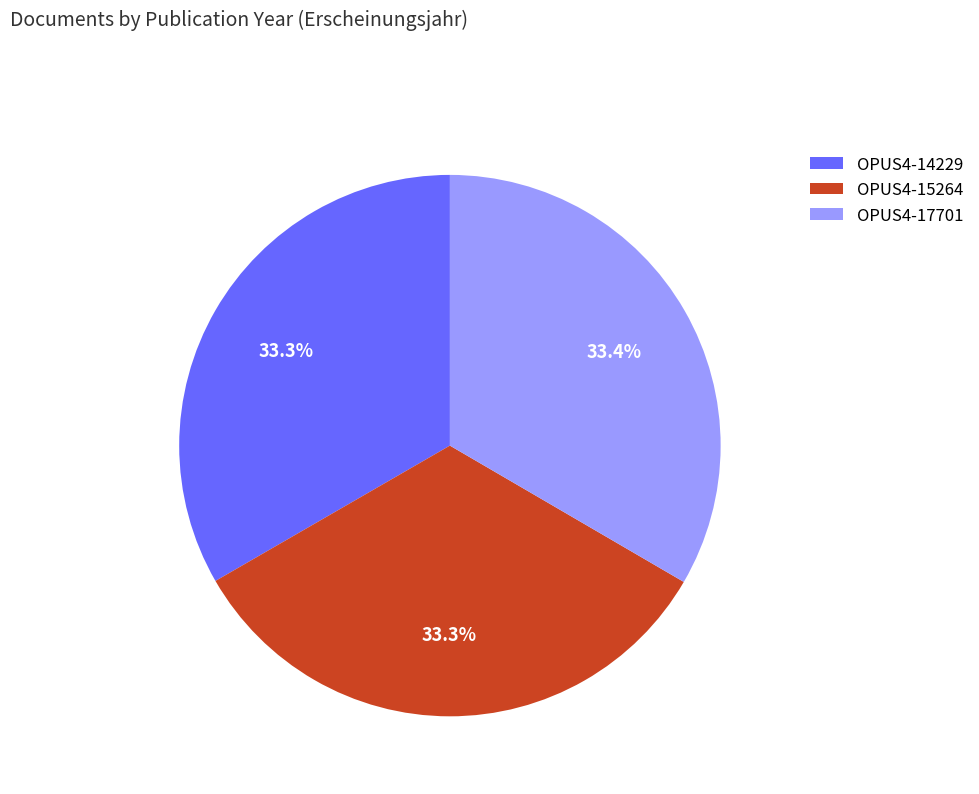

The OPUS4-17701 slice represents 33% of the pie. True or false?

True